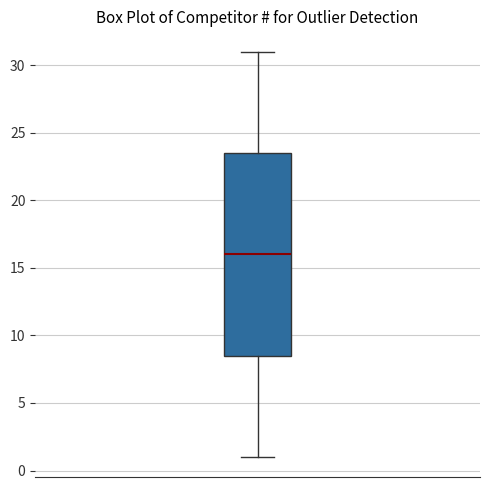

Transcribe this box plot: give where the median line is, the range the box spans, and where the two whiskers end, as read against the y-axis. The values are not printed on the chart, so give them approximately, as read against the axis.

median 16.0, box 8.5 to 23.5, whiskers 1.0 to 31.0